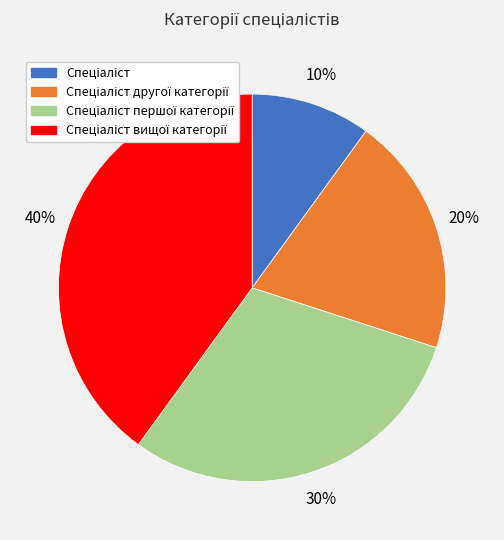

To the nearest percent, what is the difference between the largest and smallest slice percentages?

30%